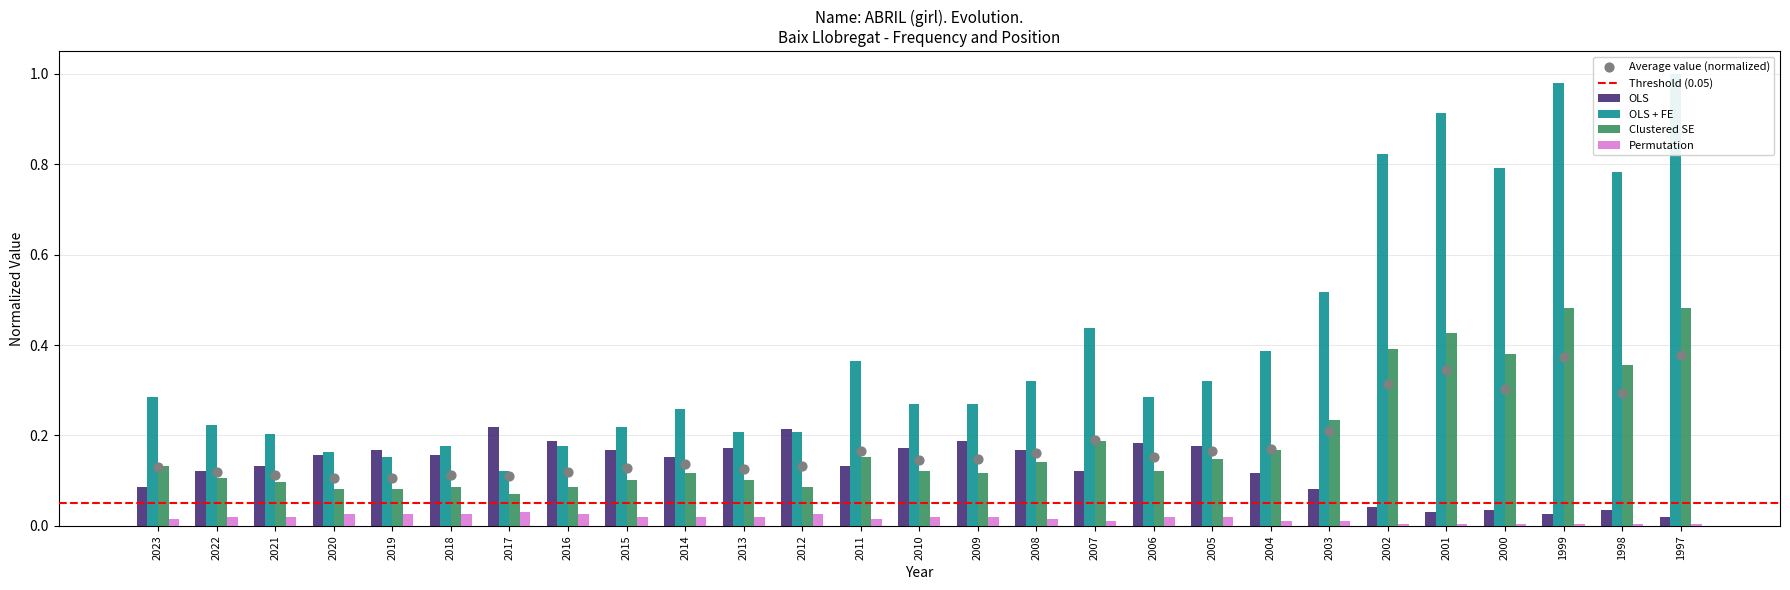

Which series has the widest spread of Y values?

OLS + FE